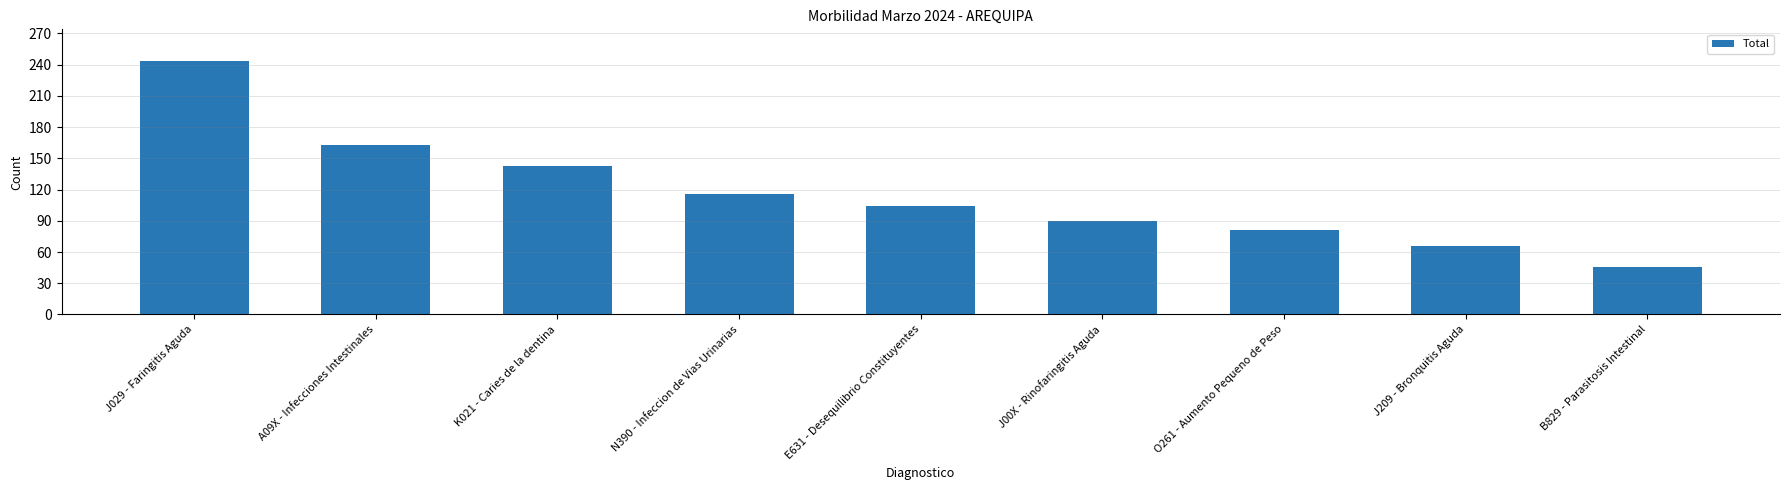

What is the ratio of the value at A09X - Infecciones Intestinales to the value at B829 - Parasitosis Intestinal?

3.5